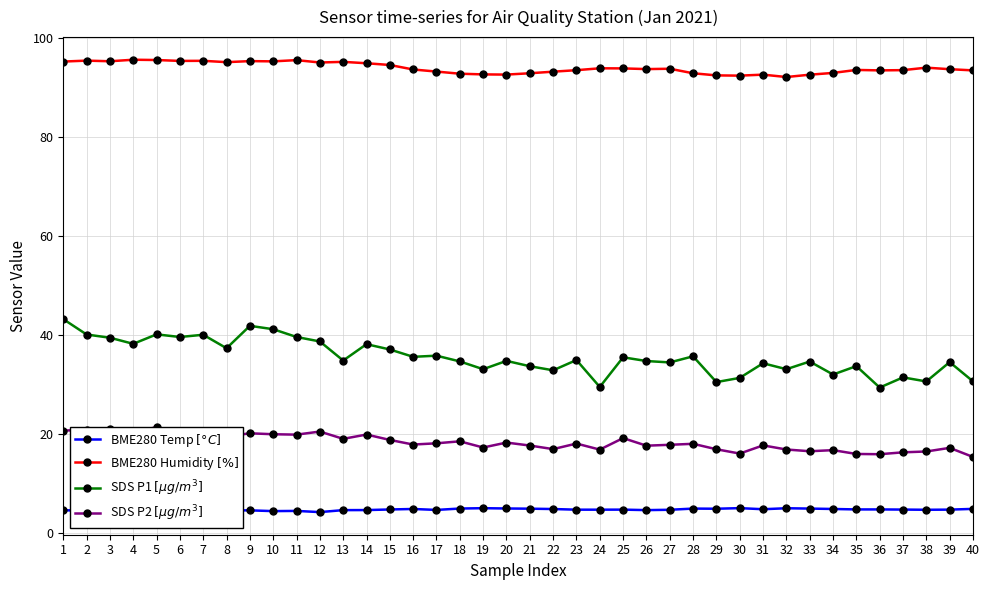

How many data points does each series have?

40